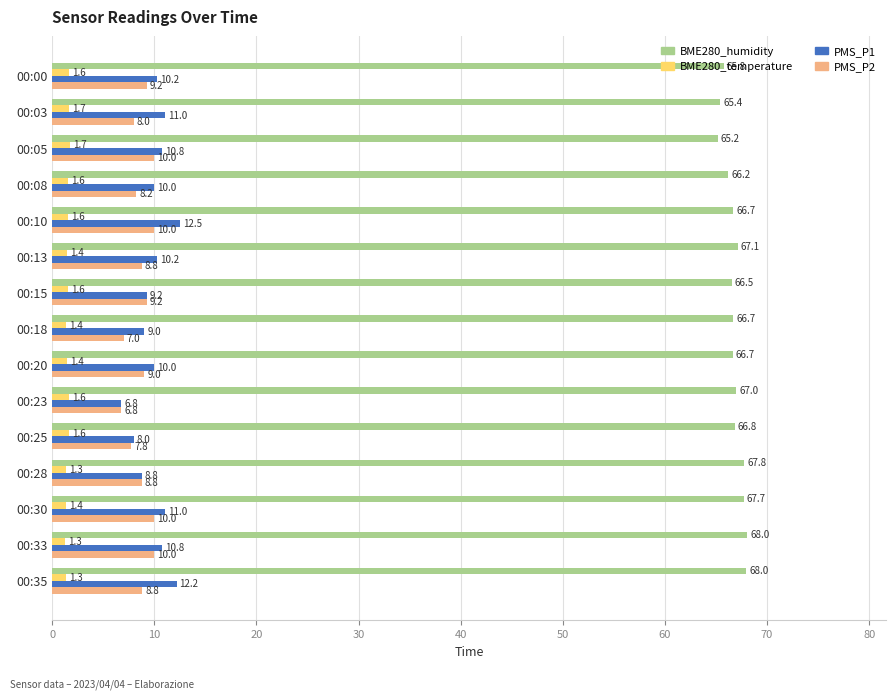

The PMS_P2 series shows 7.8 at 00:25. True or false?

True